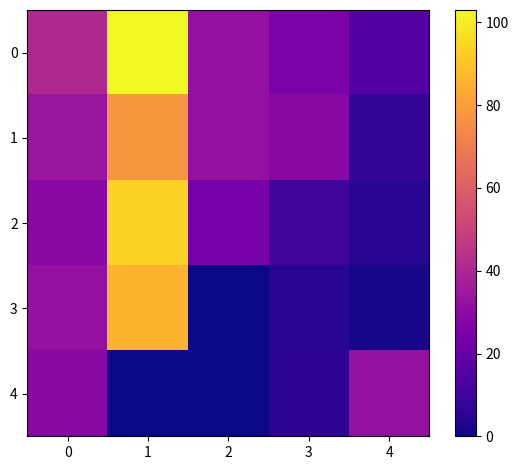

Which label corresponds to the largest value in the chart?

1